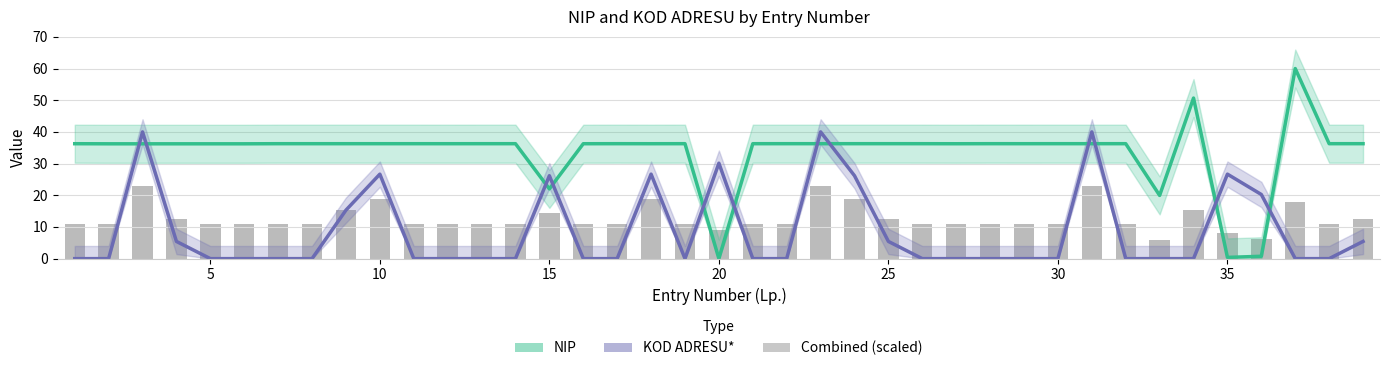

What is the sum of all Combined (scaled) values?

494.7